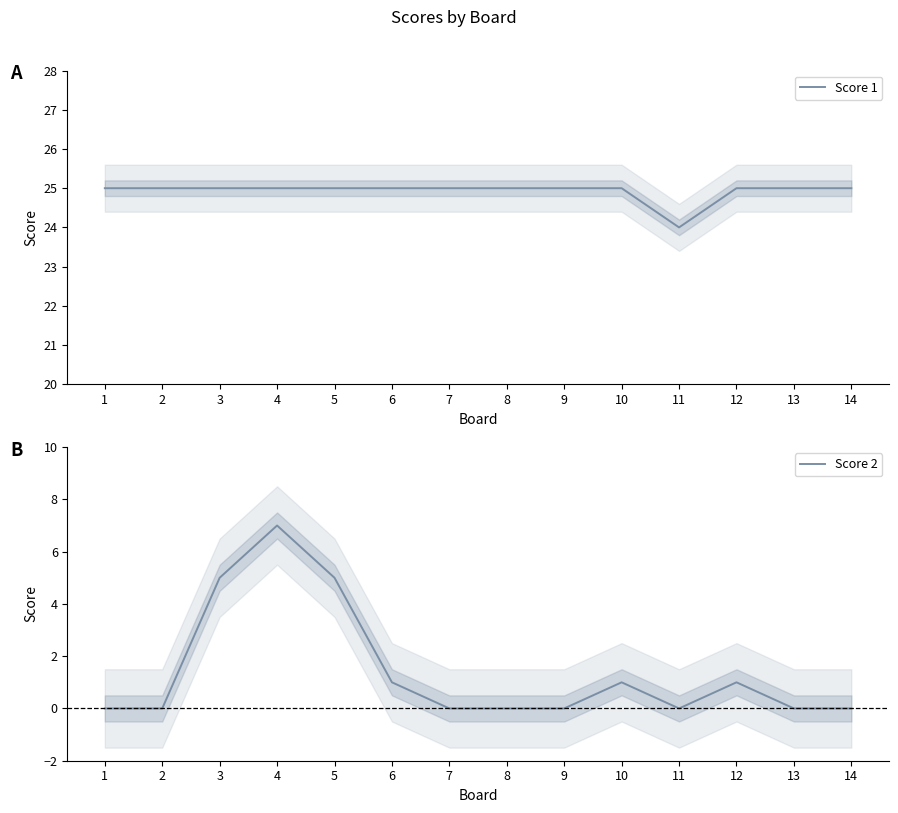

What is the sum of all Score 1 values?

349